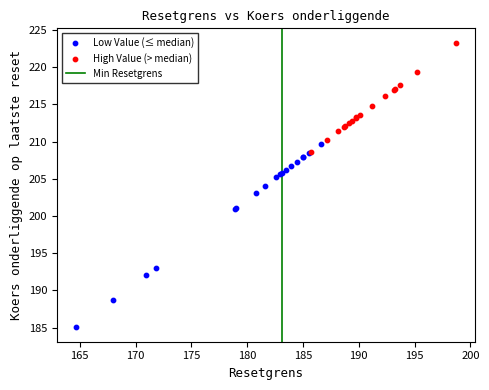

Which series contains the lowest Y value?

Low Value (≤ median)